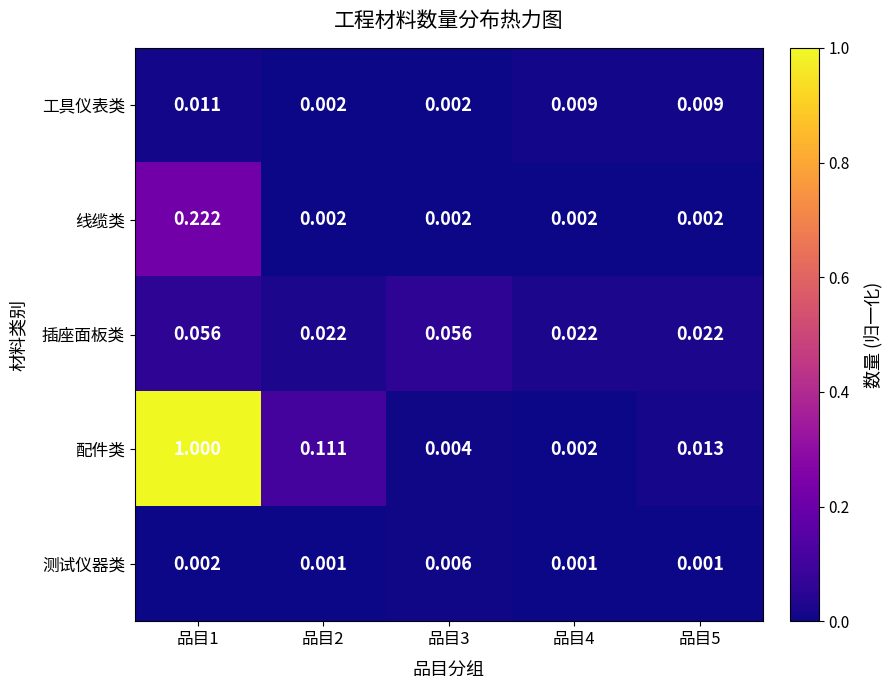

Which label corresponds to the largest value in the chart?

品目1